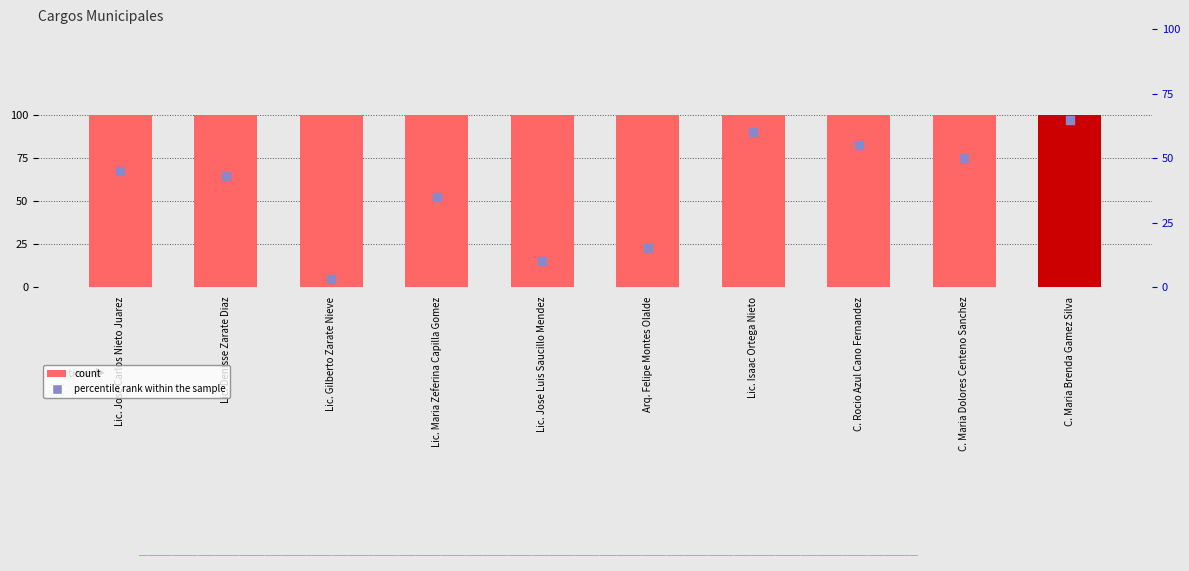

Which series reaches the minimum Y coordinate?

count